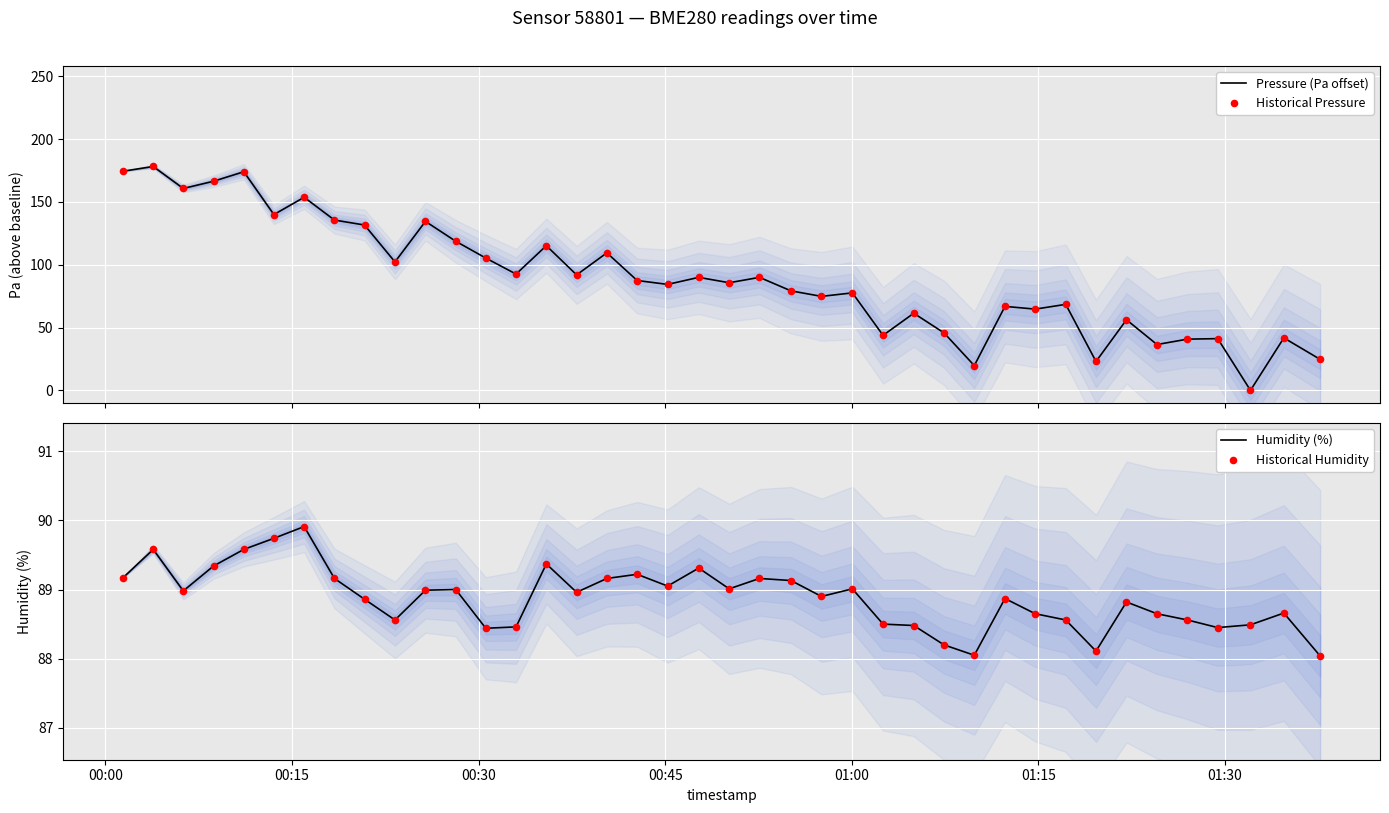

Which series has the largest total across all categories?

Pressure (Pa offset)